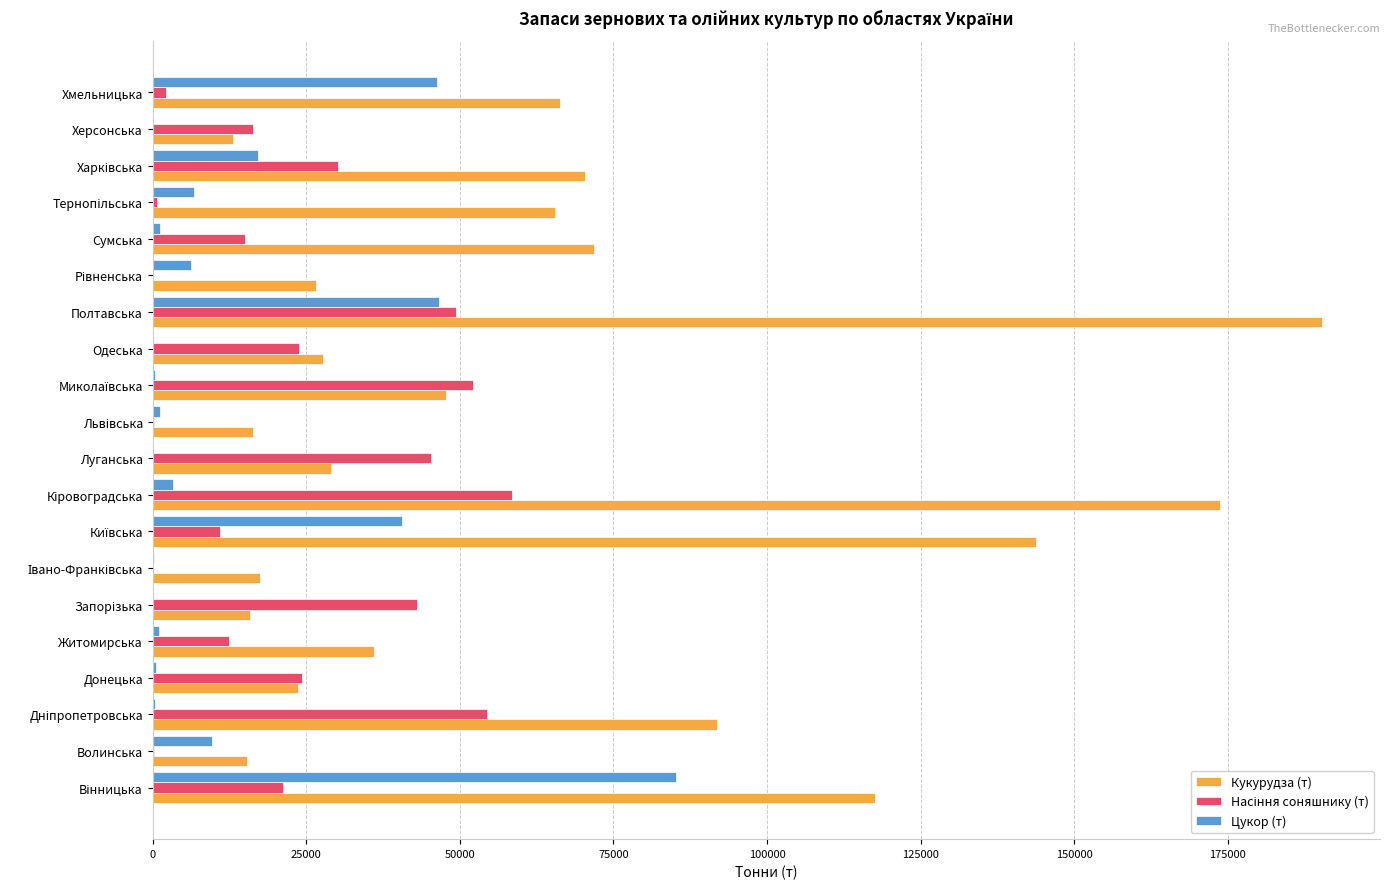

What is the sum of all Цукор (т) values?

266920.6